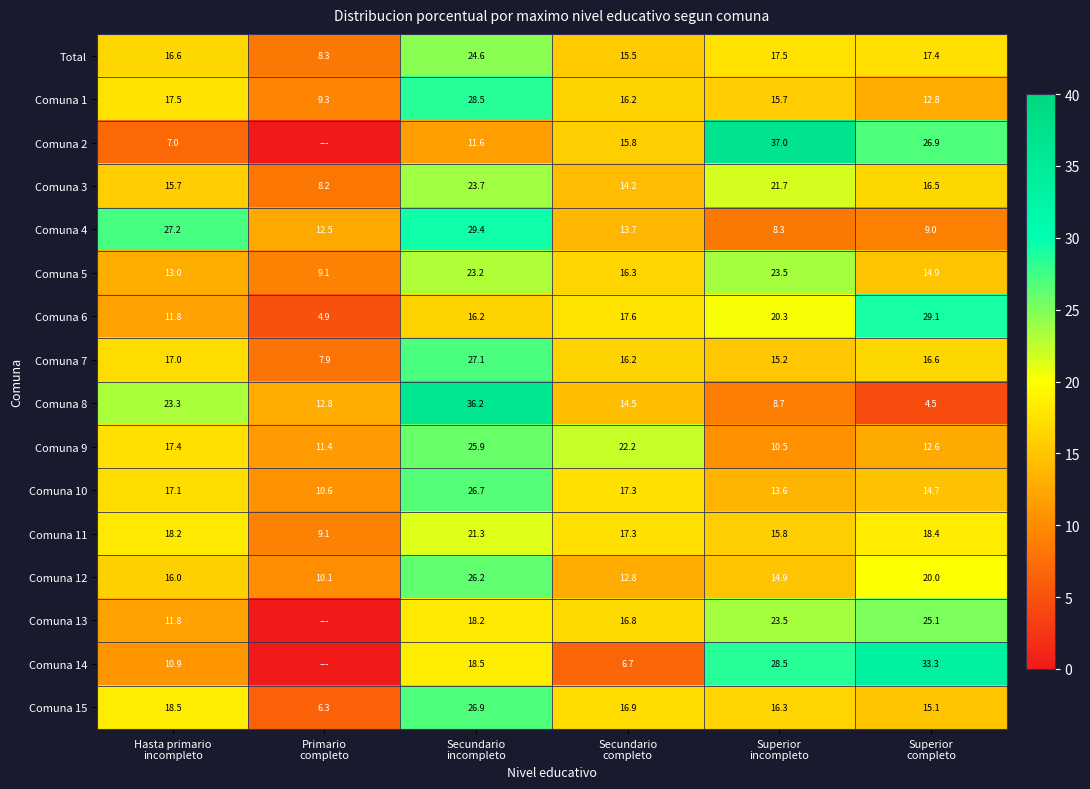

What is the spread (max minus min) of values at Hasta primario
incompleto?

20.2